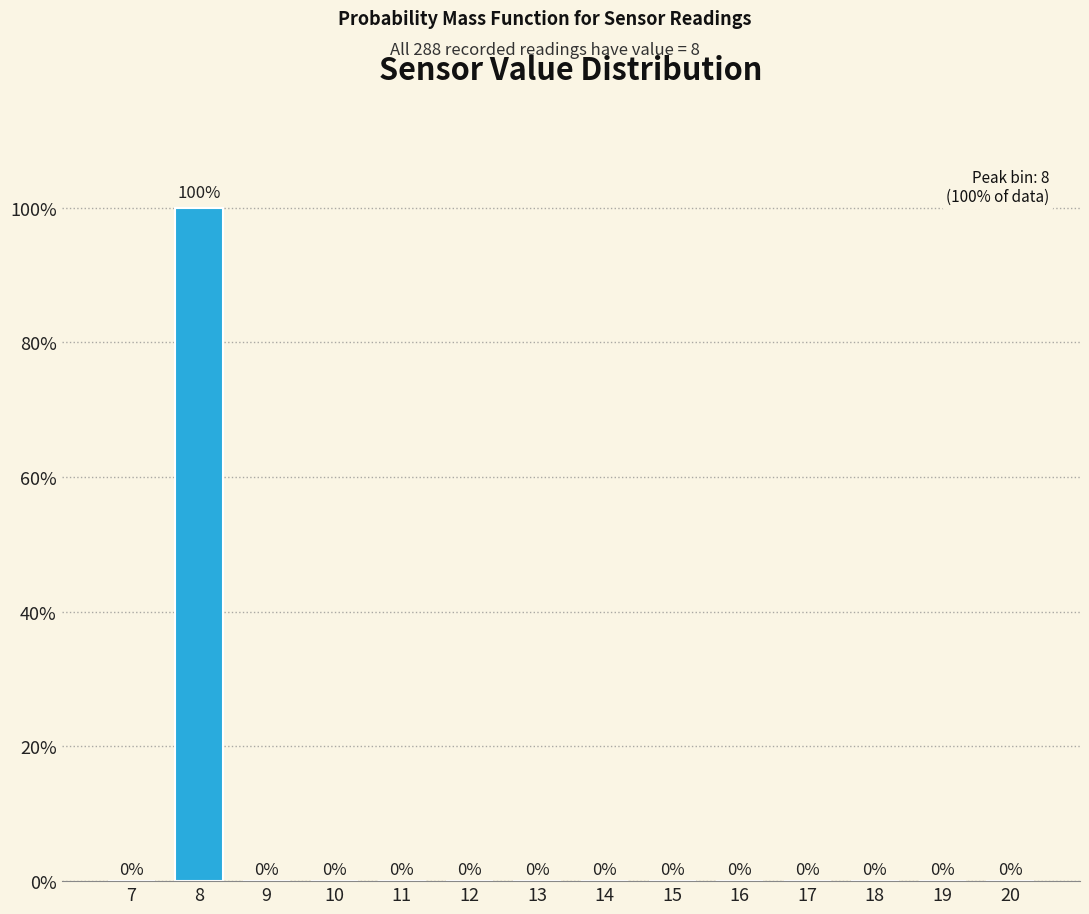

Reading left to right, what are all the values shown in this chart?

7=0	8=100	9=0	10=0	11=0	12=0	13=0	14=0	15=0	16=0	17=0	18=0	19=0	20=0